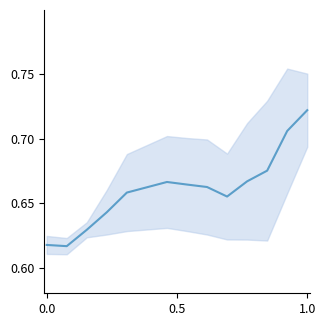

The value at 11 is 0.9. True or false?

False